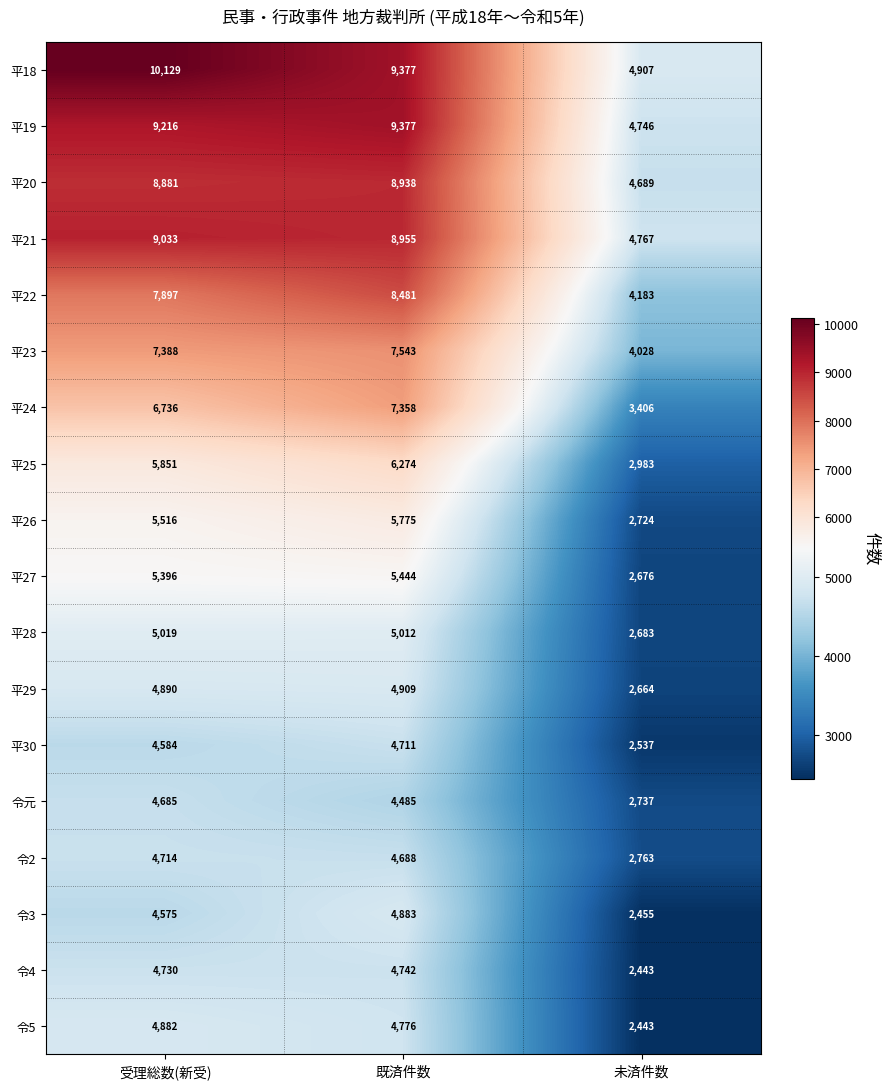

Which series changed the most between 受理総数(新受) and 未済件数?

平18